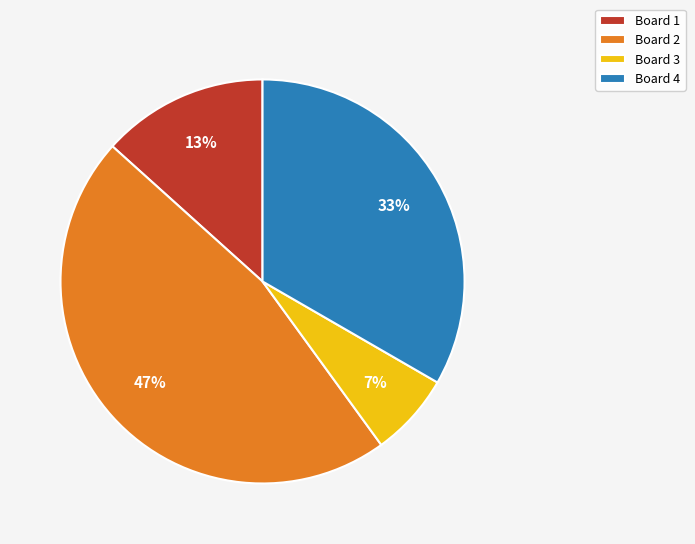

Count the number of slices in the pie.

4